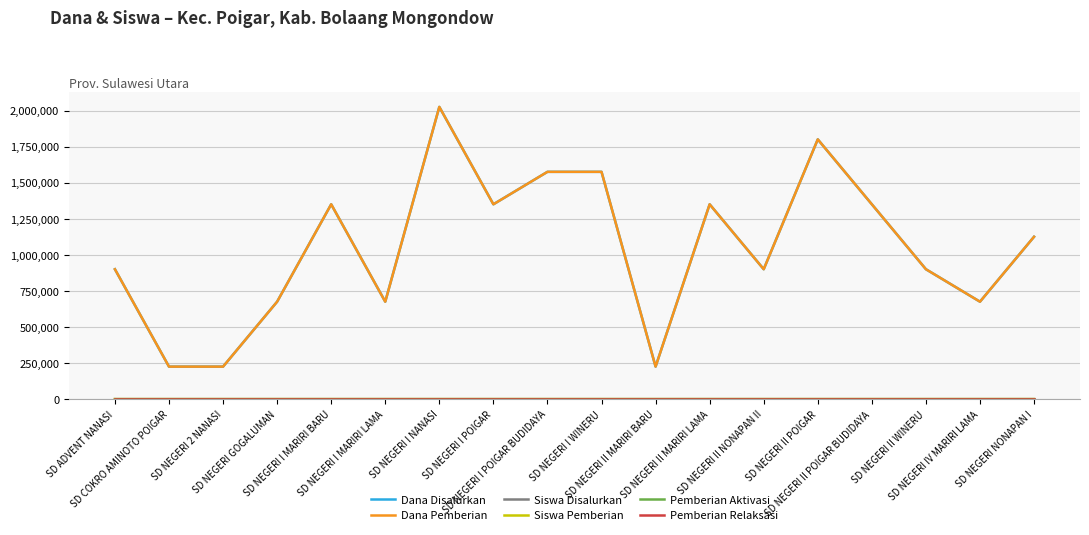

Does the chart have visible grid lines?

Yes